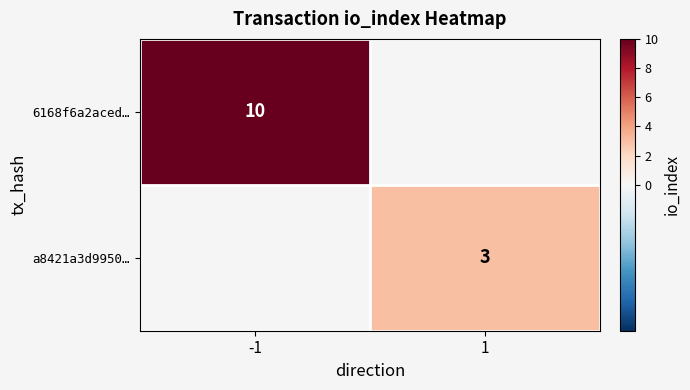

The 6168f6a2aced… series shows 16 at -1. True or false?

False